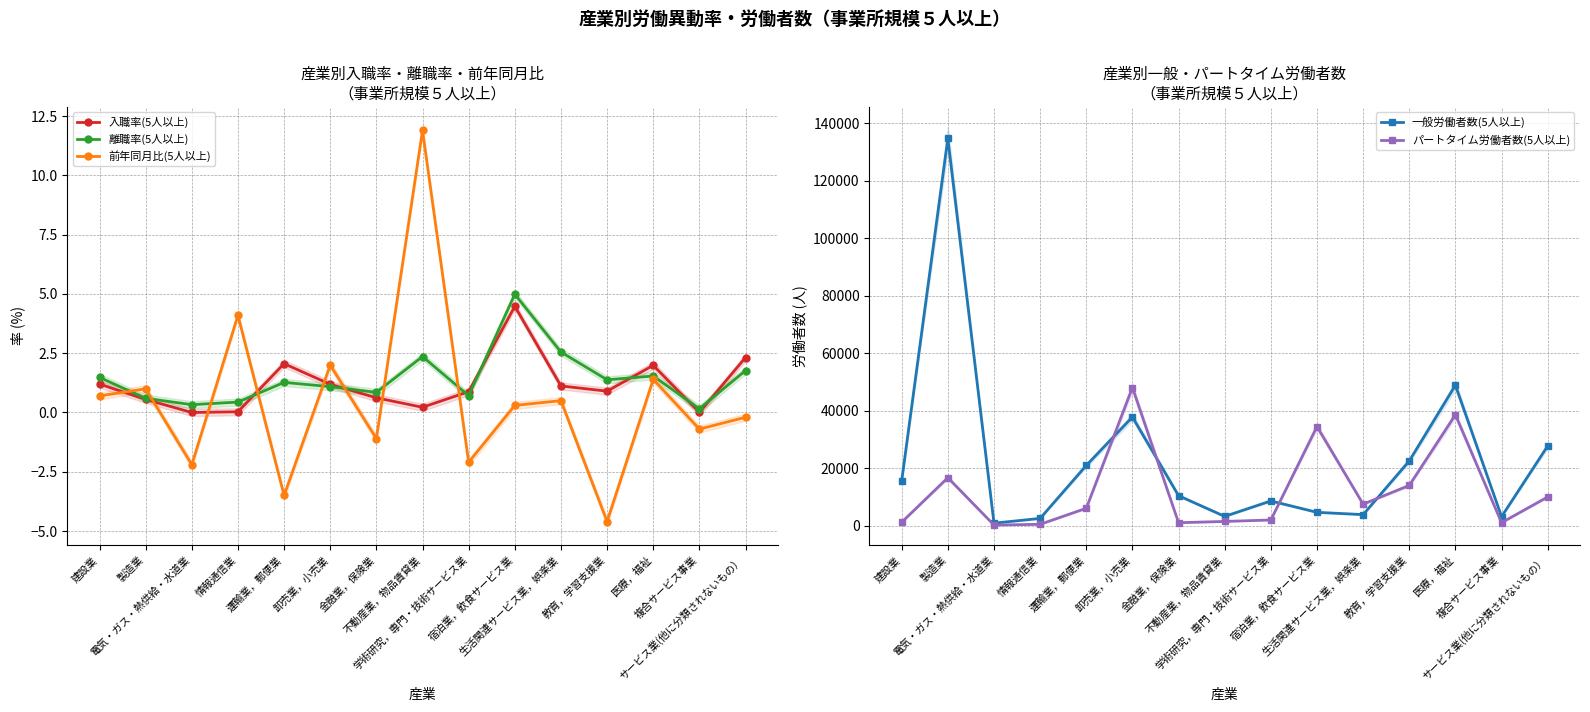

Which has a higher value, 医療，福祉 or 宿泊業，飲食サービス業?

宿泊業，飲食サービス業